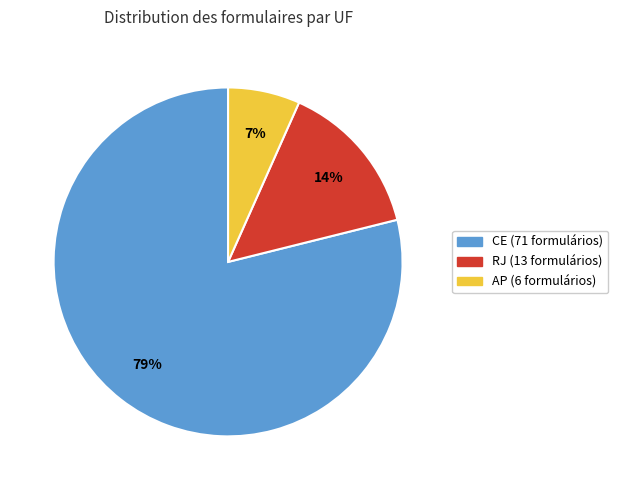

What is the largest slice in the pie chart?

CE